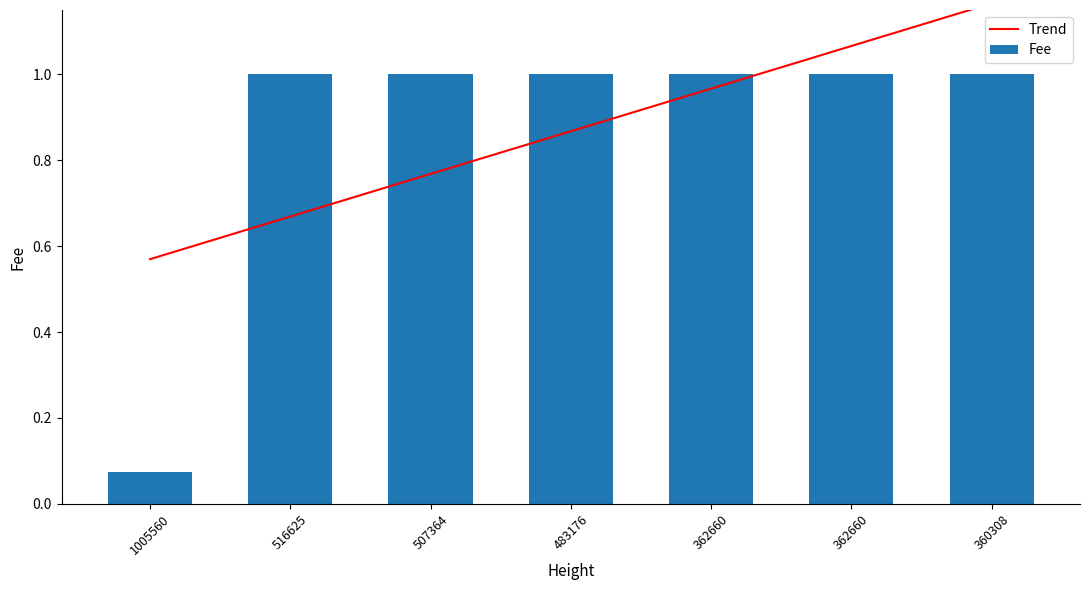

What is the value of the Trend bar at the 1st from the left?

0.6